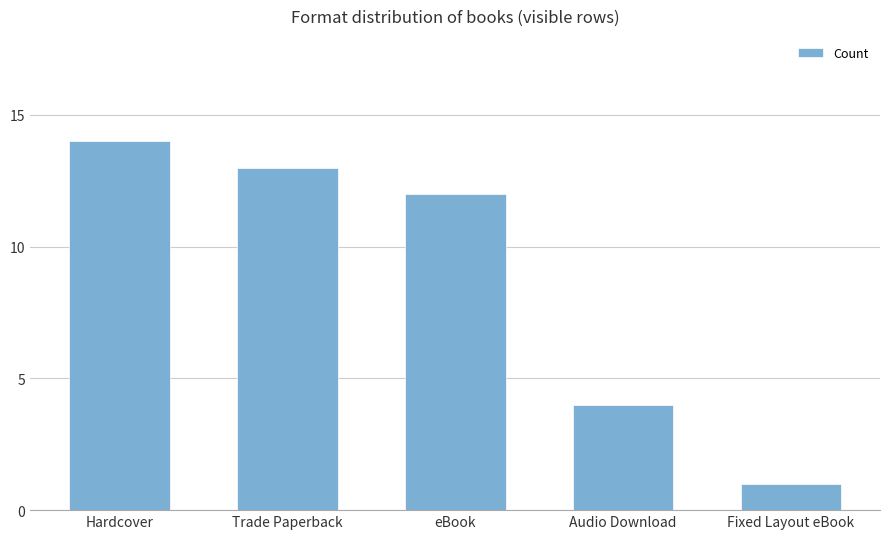

What is the sum of all values?

44